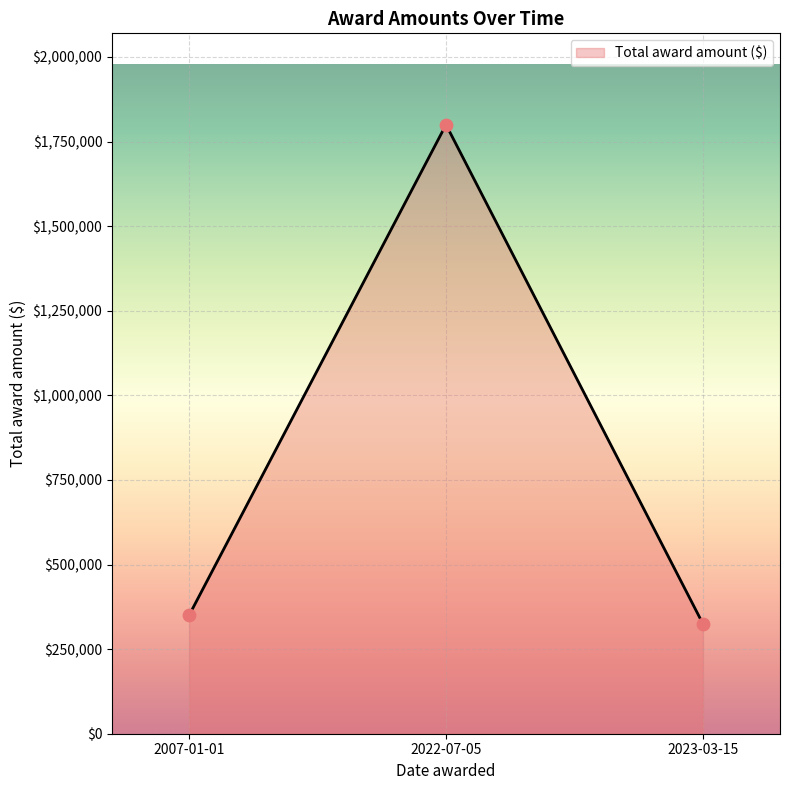

Between 2007-01-01 and 2022-07-05, which is larger?

2022-07-05